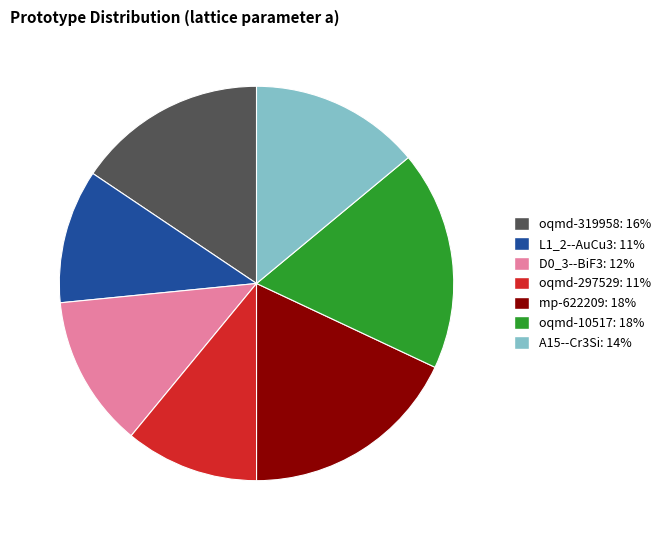

Which has a higher value, oqmd-10517 or L1_2--AuCu3?

oqmd-10517